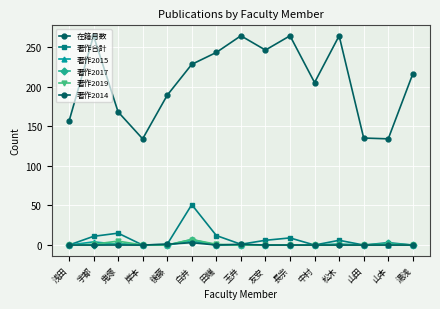

What is the average value of the 著作合計 series?

8